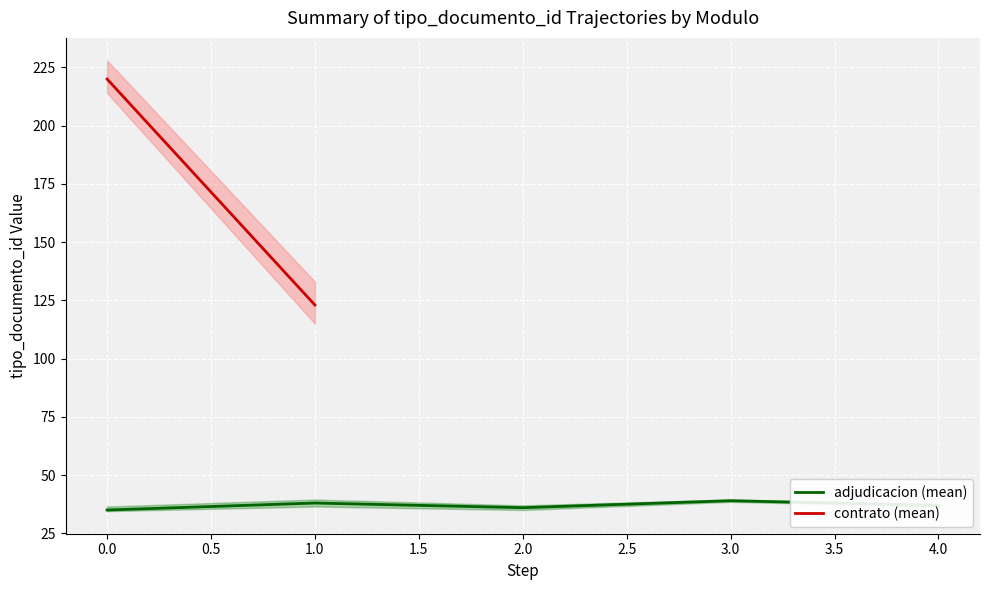

How many values are below 37?

2